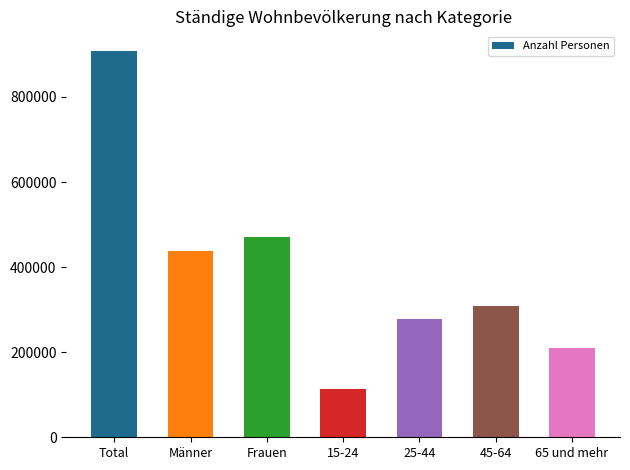

List the labels in order of value, smallest first.

15-24, 65 und mehr, 25-44, 45-64, Männer, Frauen, Total